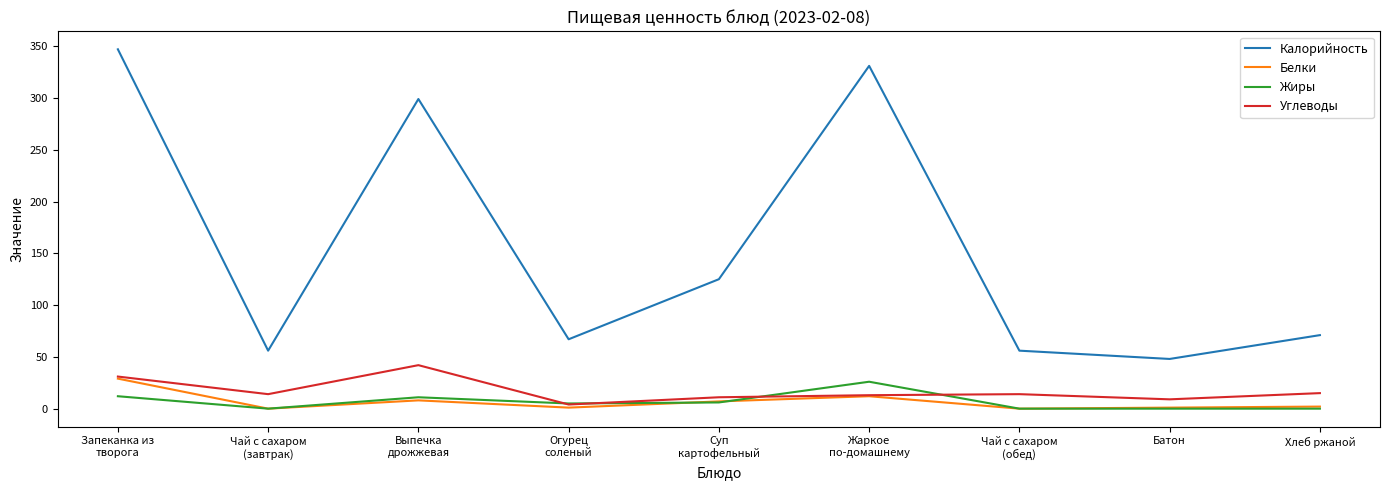

Which series has the largest total across all categories?

Калорийность